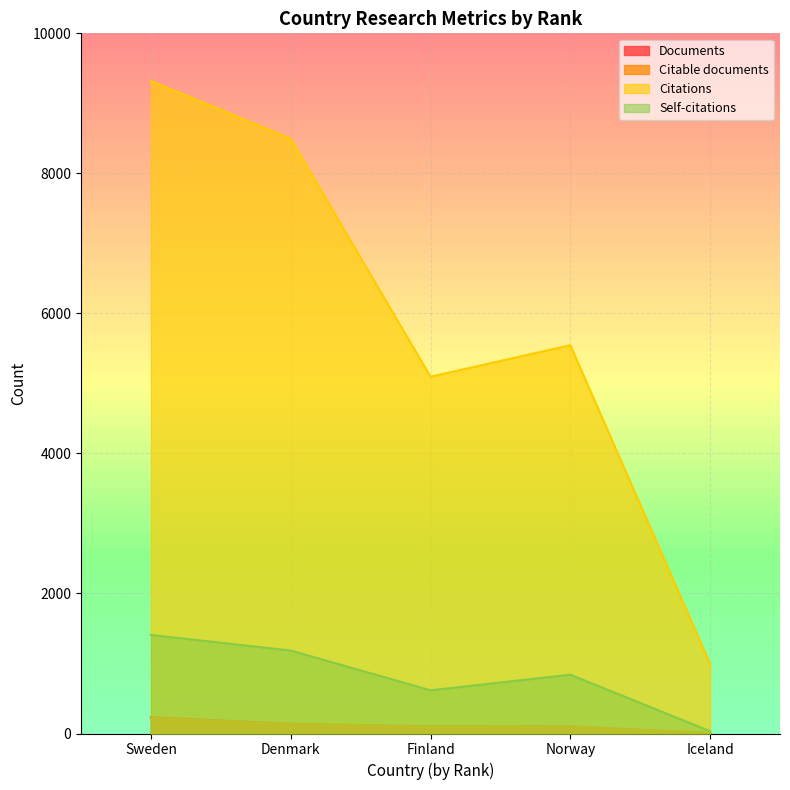

How many values in the Self-citations series are below 840?

2